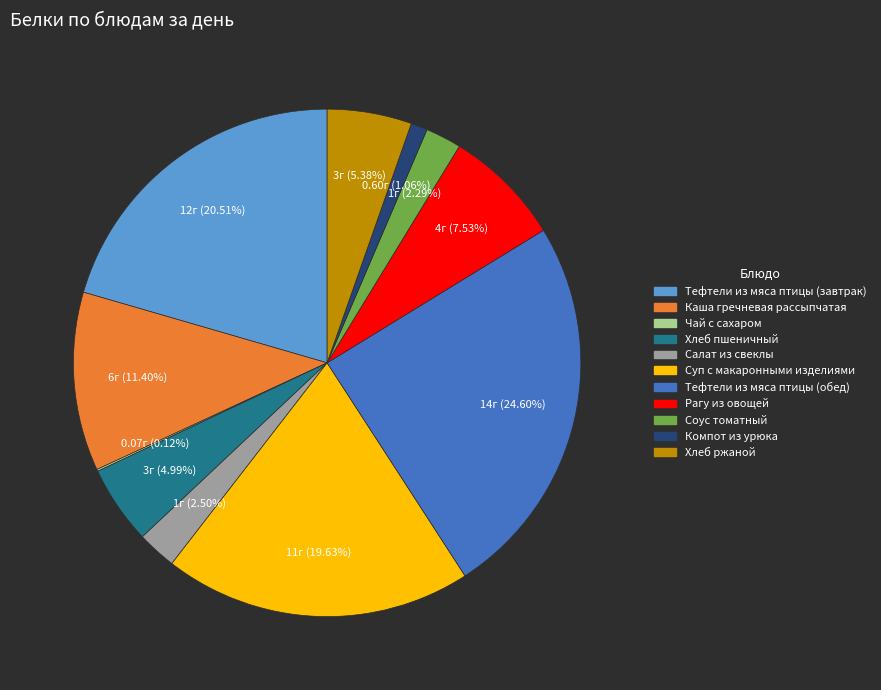

Which slice is the largest?

Тефтели из мяса птицы (обед)